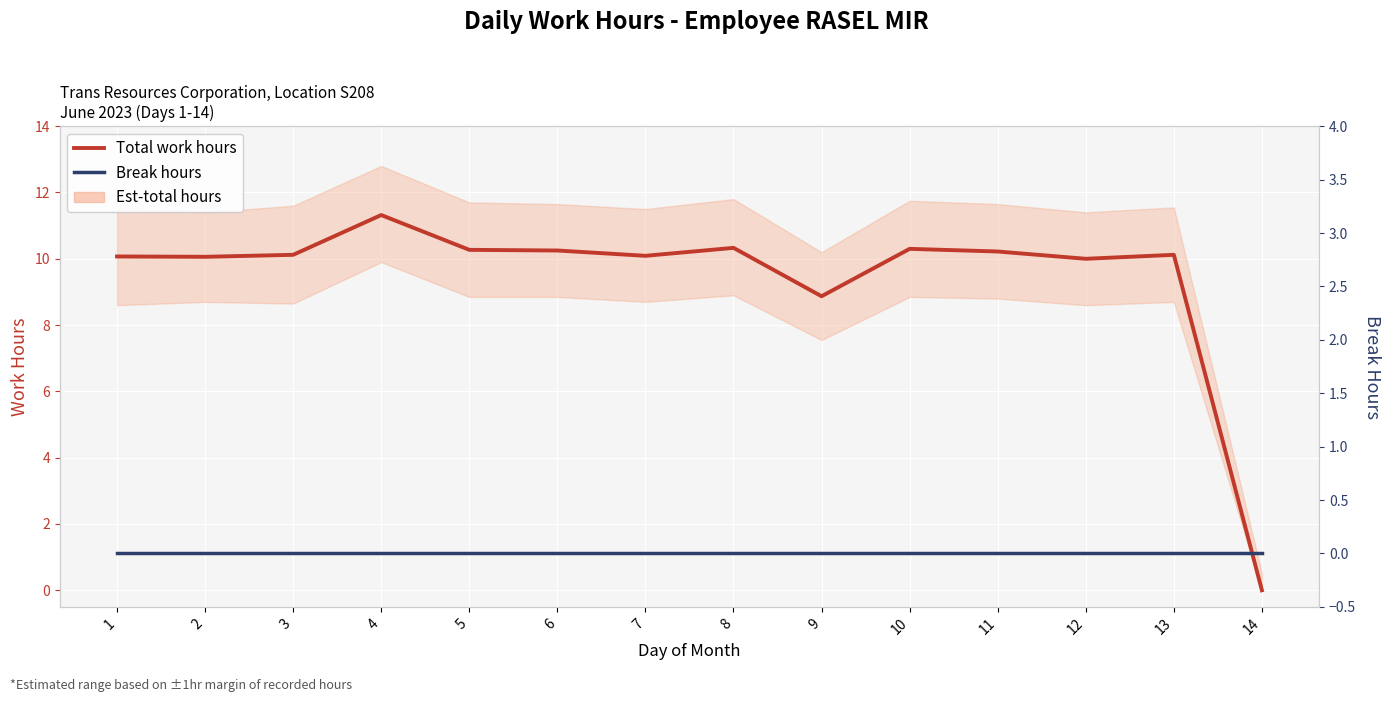

True or false: Break hours and Total work hours intersect in this chart.

False